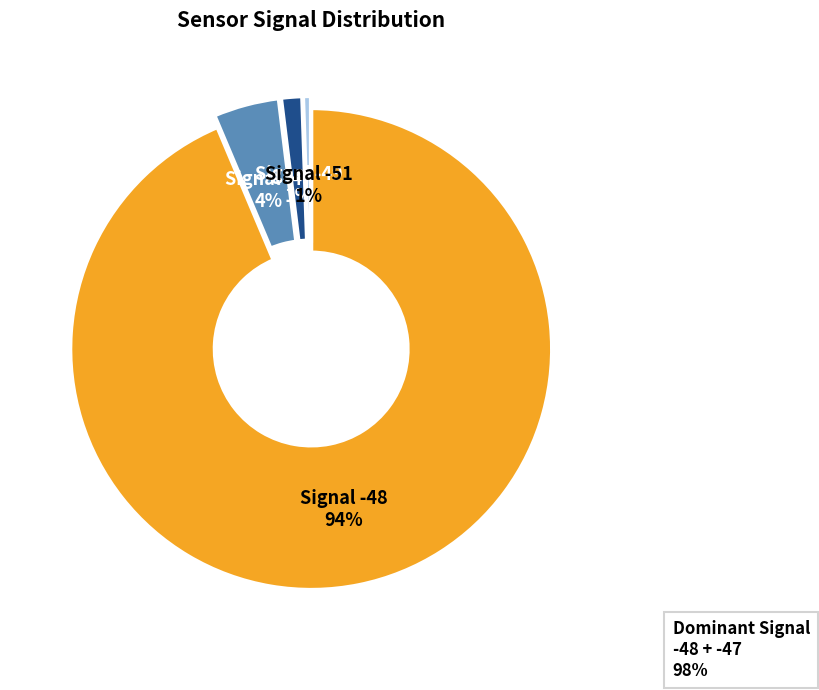

The Signal -49 slice represents 15% of the pie. True or false?

False